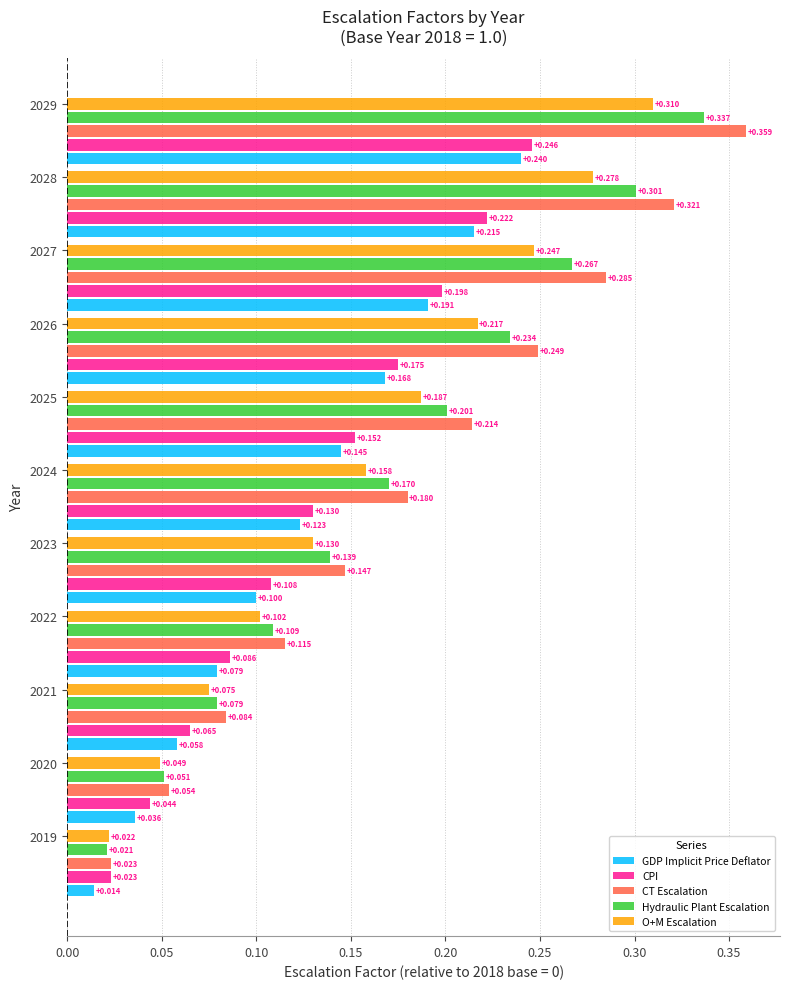

How many series are shown in this chart?

5